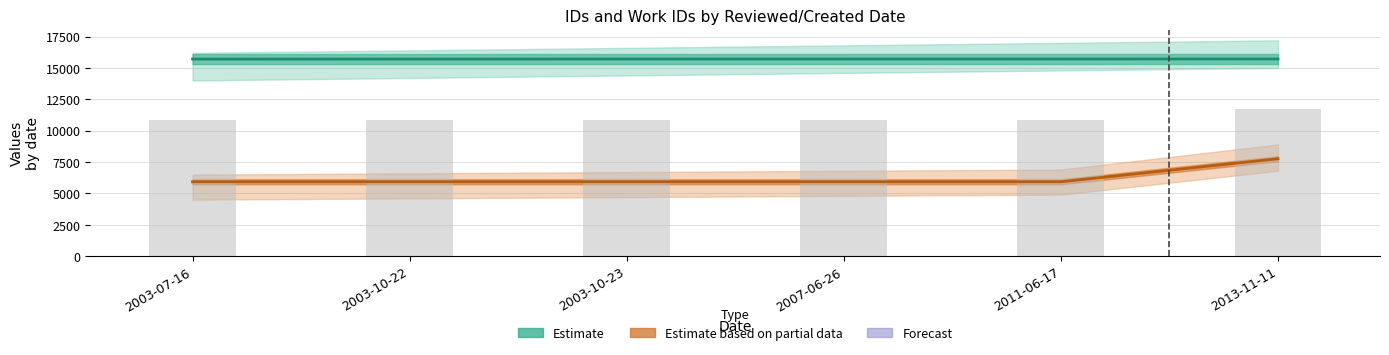

At which category is the sum across all series the highest?

2013-11-11